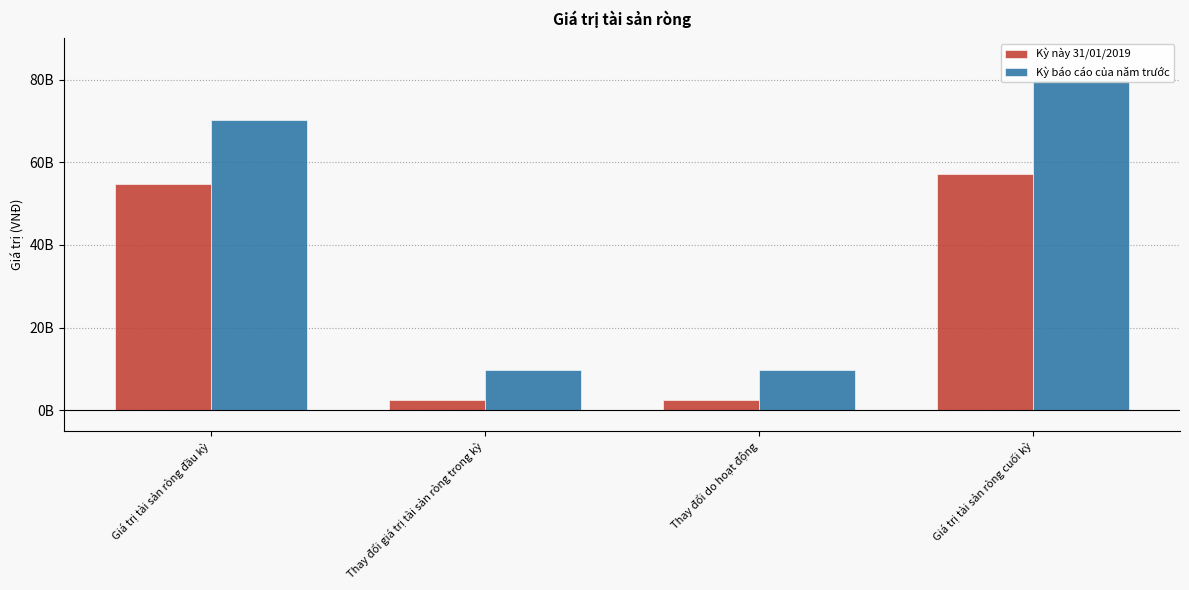

What are all the series names shown in the legend?

Kỳ này 31/01/2019, Kỳ báo cáo của năm trước